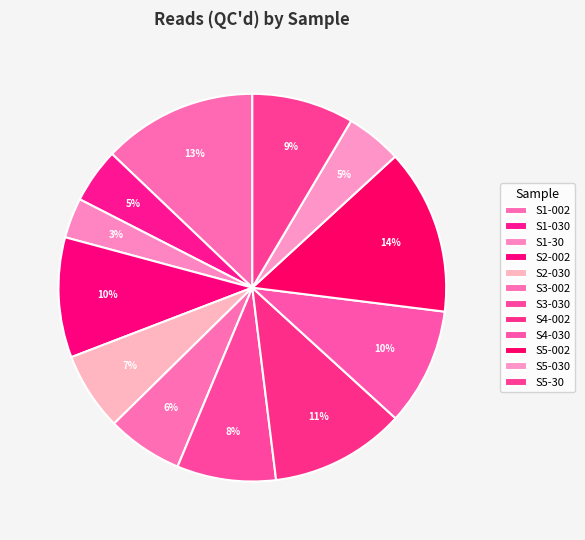

How many segments does this pie chart have?

12